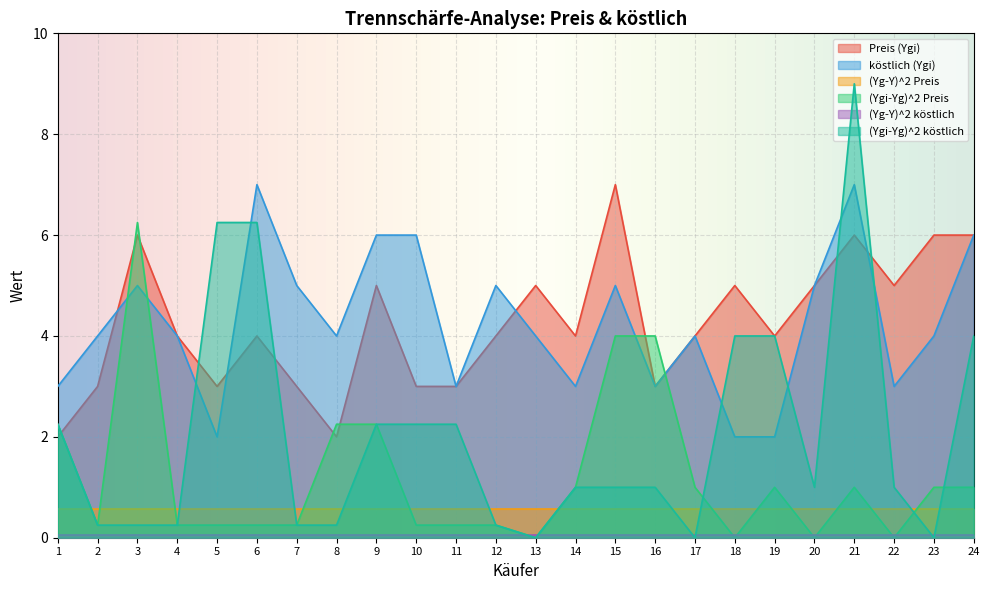

What is the value of the (Ygi-Yg)^2 köstlich point at the 8th from the left?

0.2